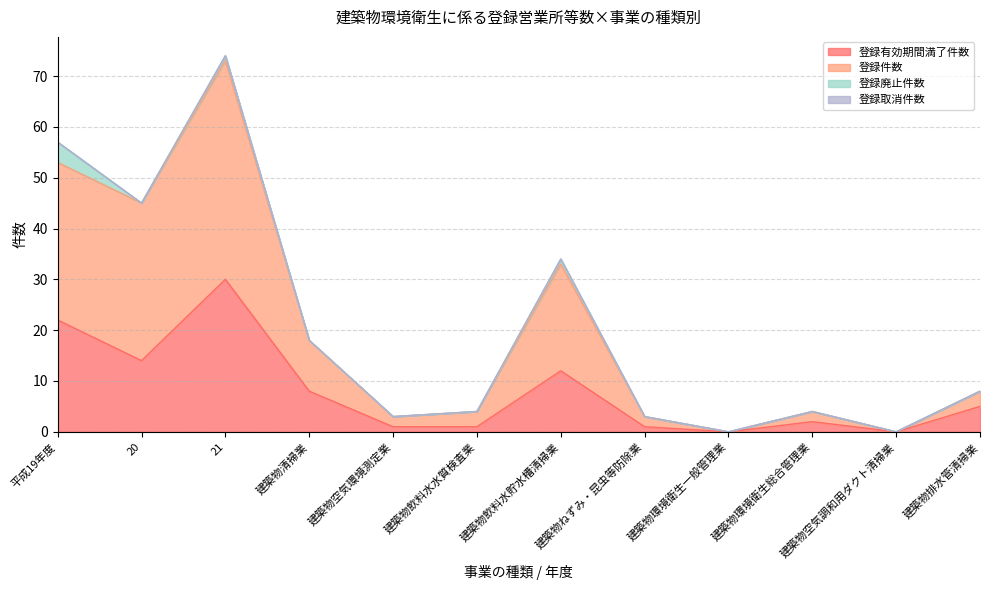

At which label does 登録件数 first exceed 8?

平成19年度